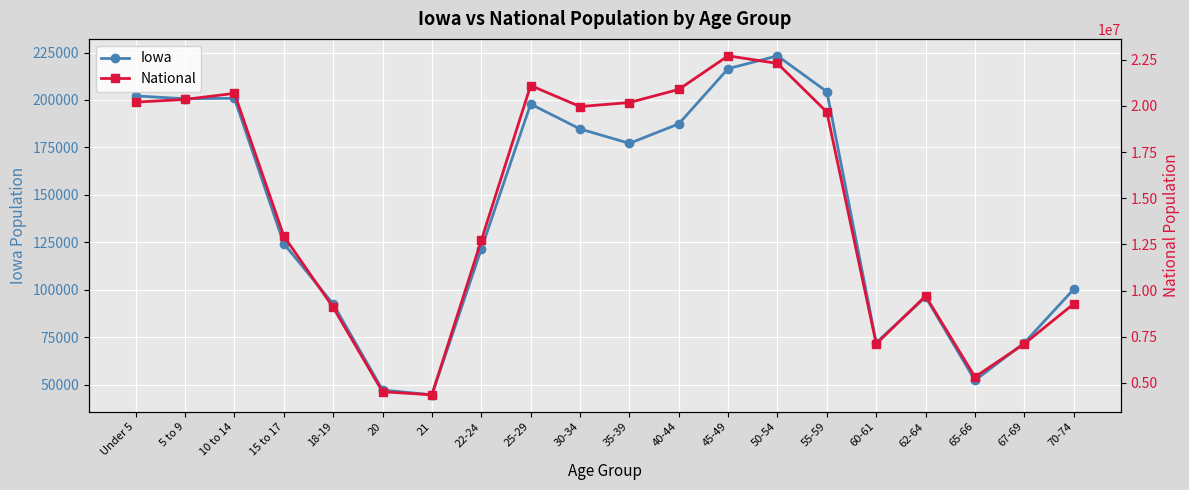

What is the difference between the maximum and minimum values in the National series?

18354297